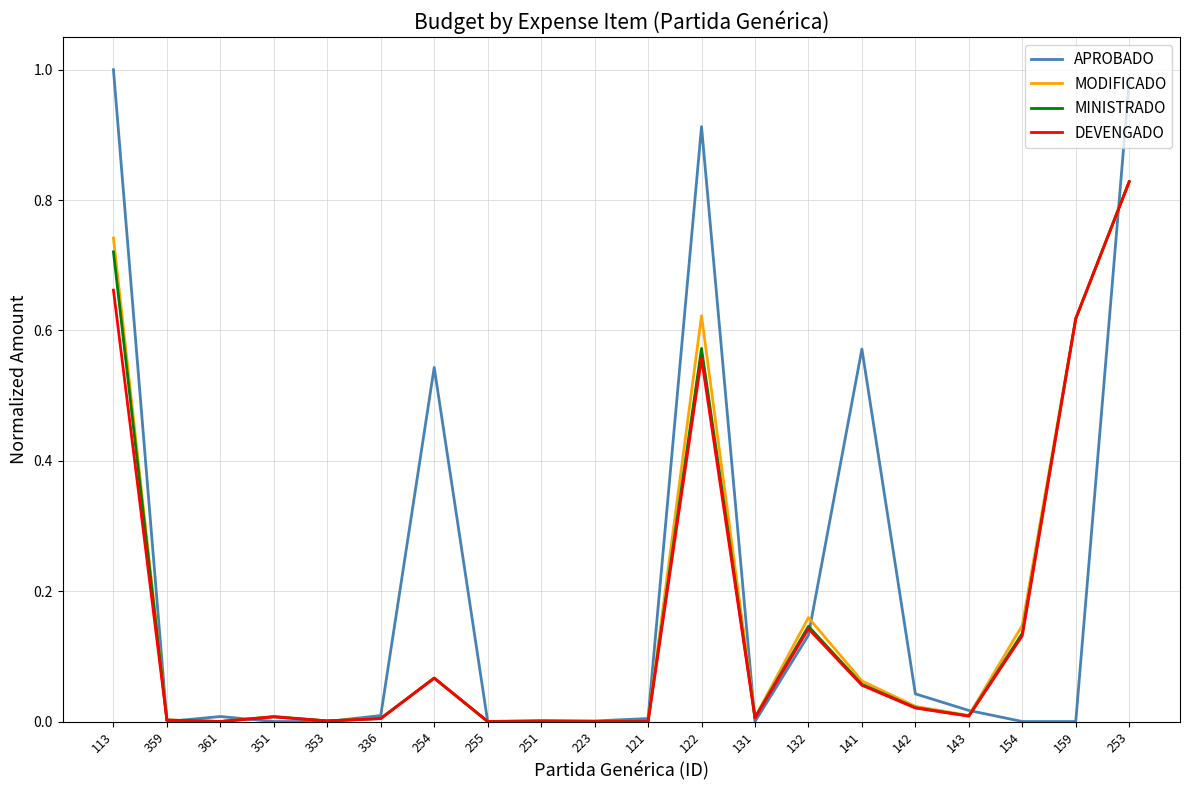

At which label does MODIFICADO reach its peak?

253